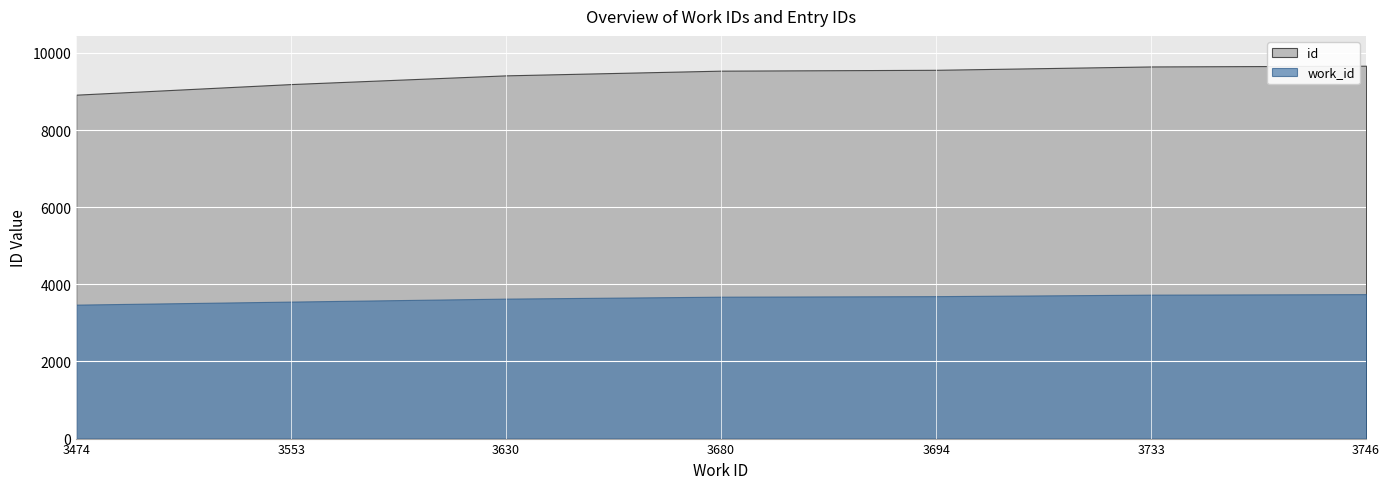

Which series has the largest total across all categories?

id